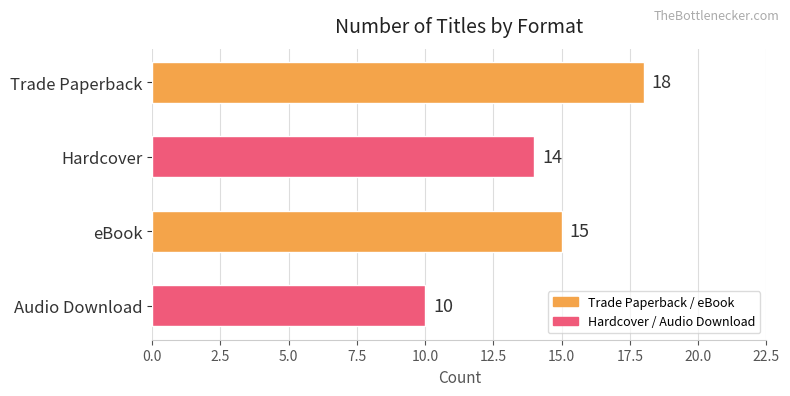

Where is the data nearest to the value 14?

Hardcover